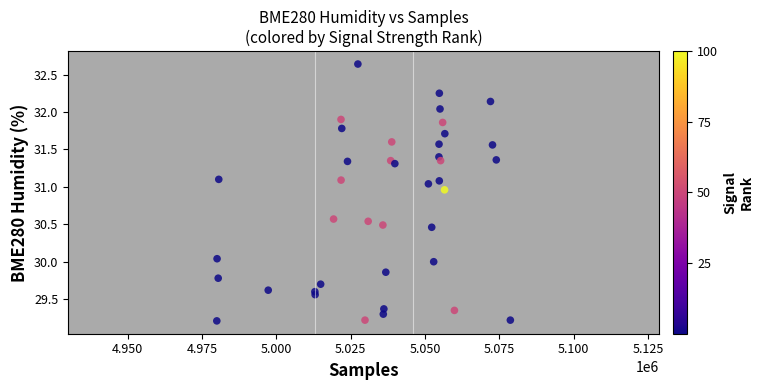

What is the range of Y values (max minus min)?

3.4